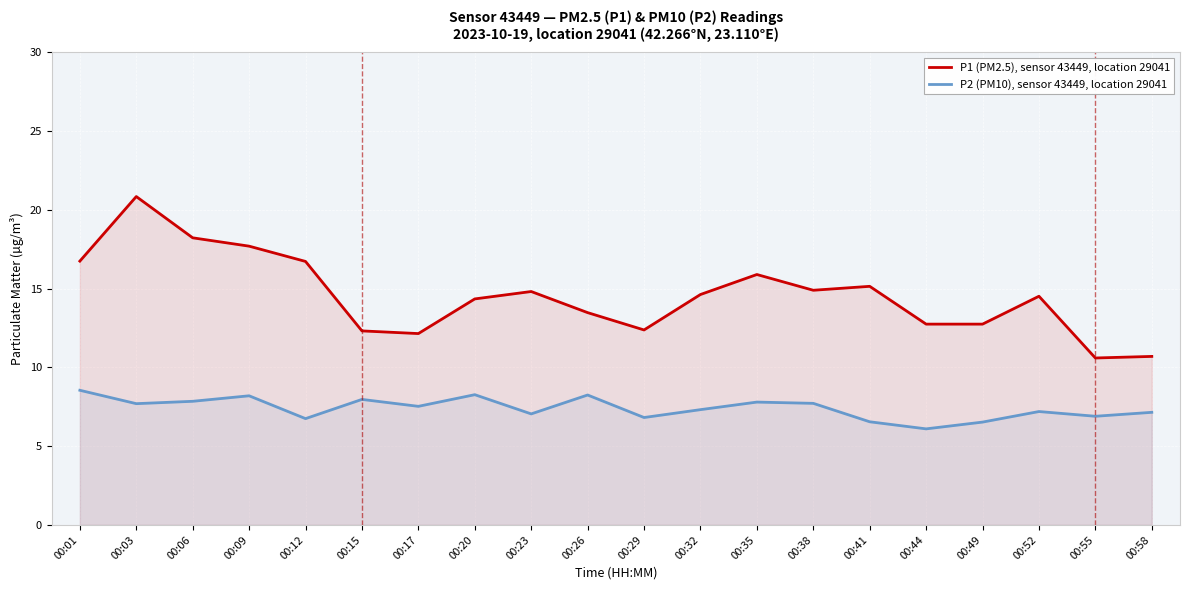

True or false: P1 (PM2.5), sensor 43449, location 29041 and P2 (PM10), sensor 43449, location 29041 cross at least once.

False